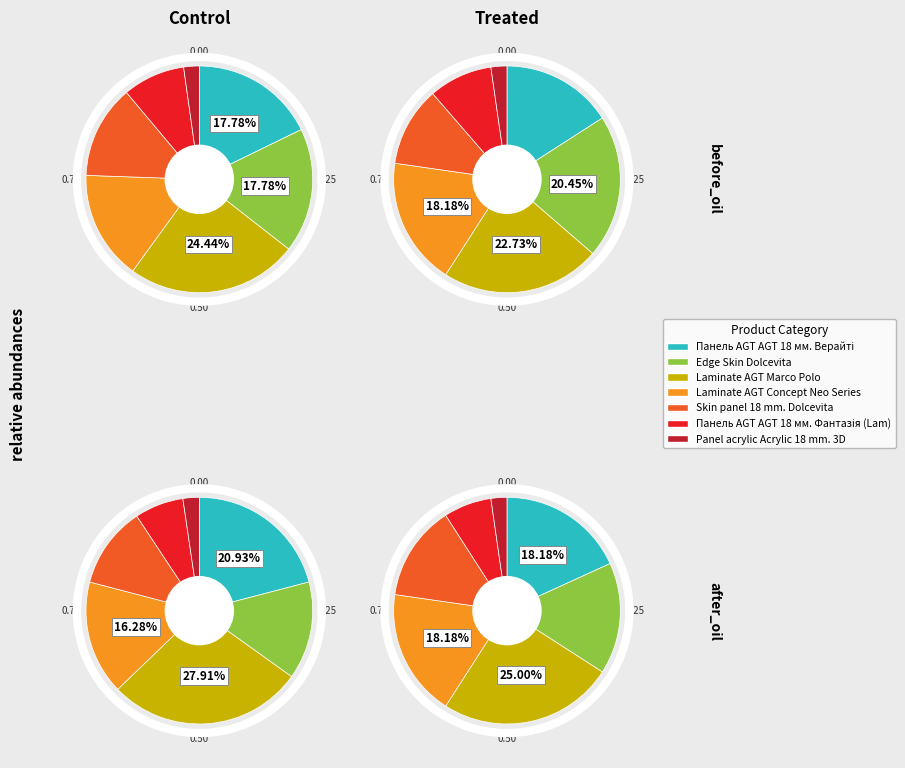

To the nearest percent, what portion does Laminate AGT Marco Polo represent?

24%